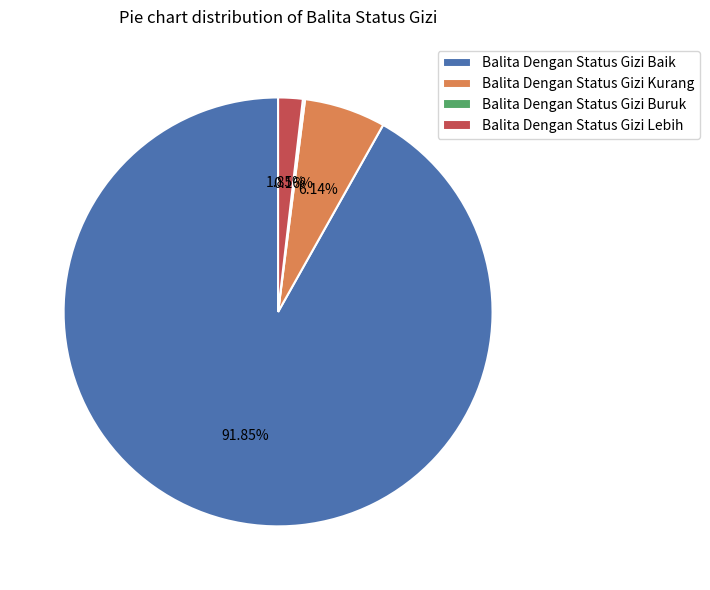

To the nearest percent, what is the difference between the largest and smallest slice percentages?

92%